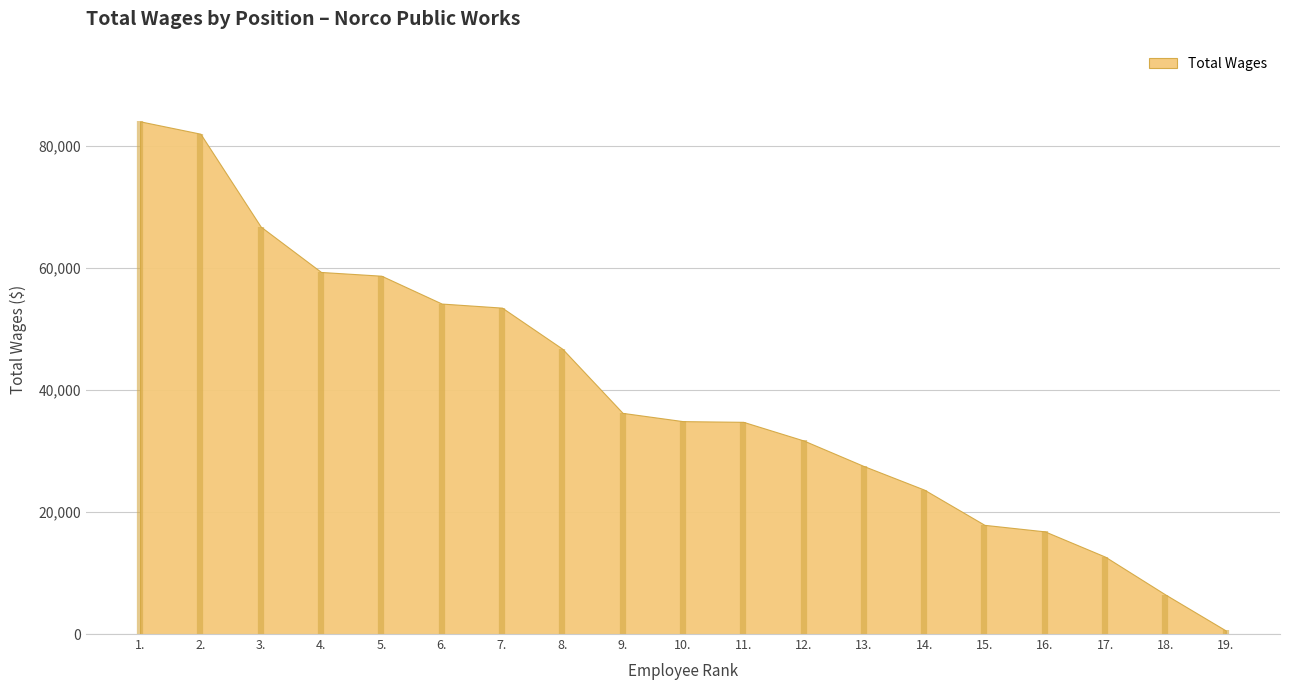

What is the change in value from 5. to 15.?

-40852